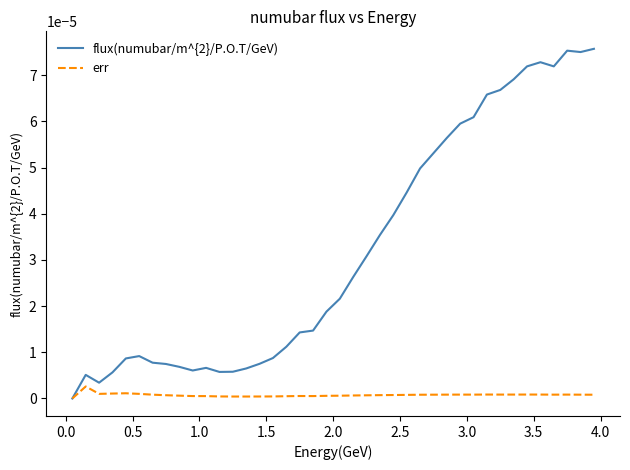

Which series has the largest range (max minus min)?

flux(numubar/m^{2}/P.O.T/GeV)